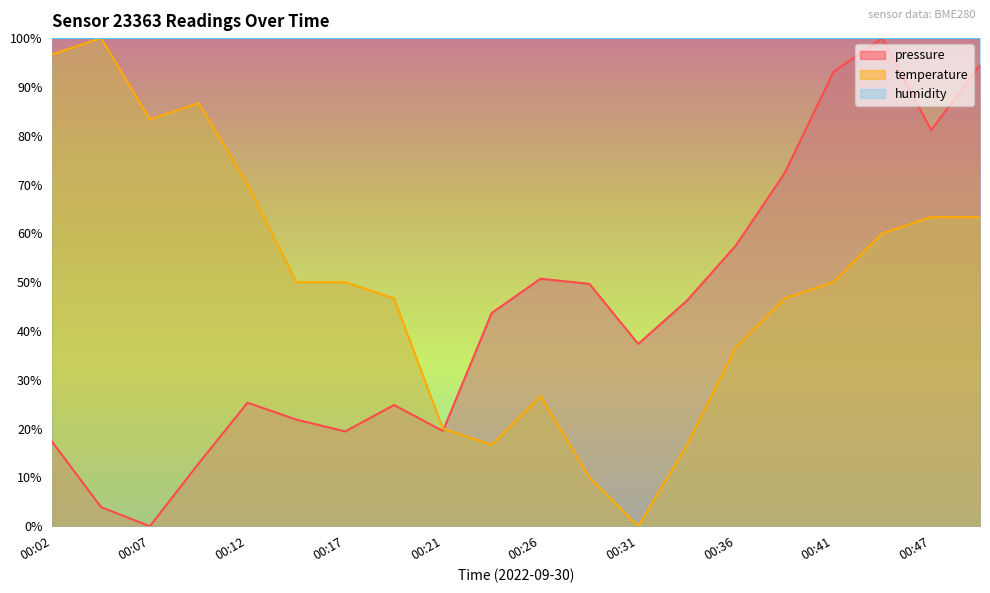

Rank the series at 00:36 from lowest to highest value.

temperature, pressure, humidity